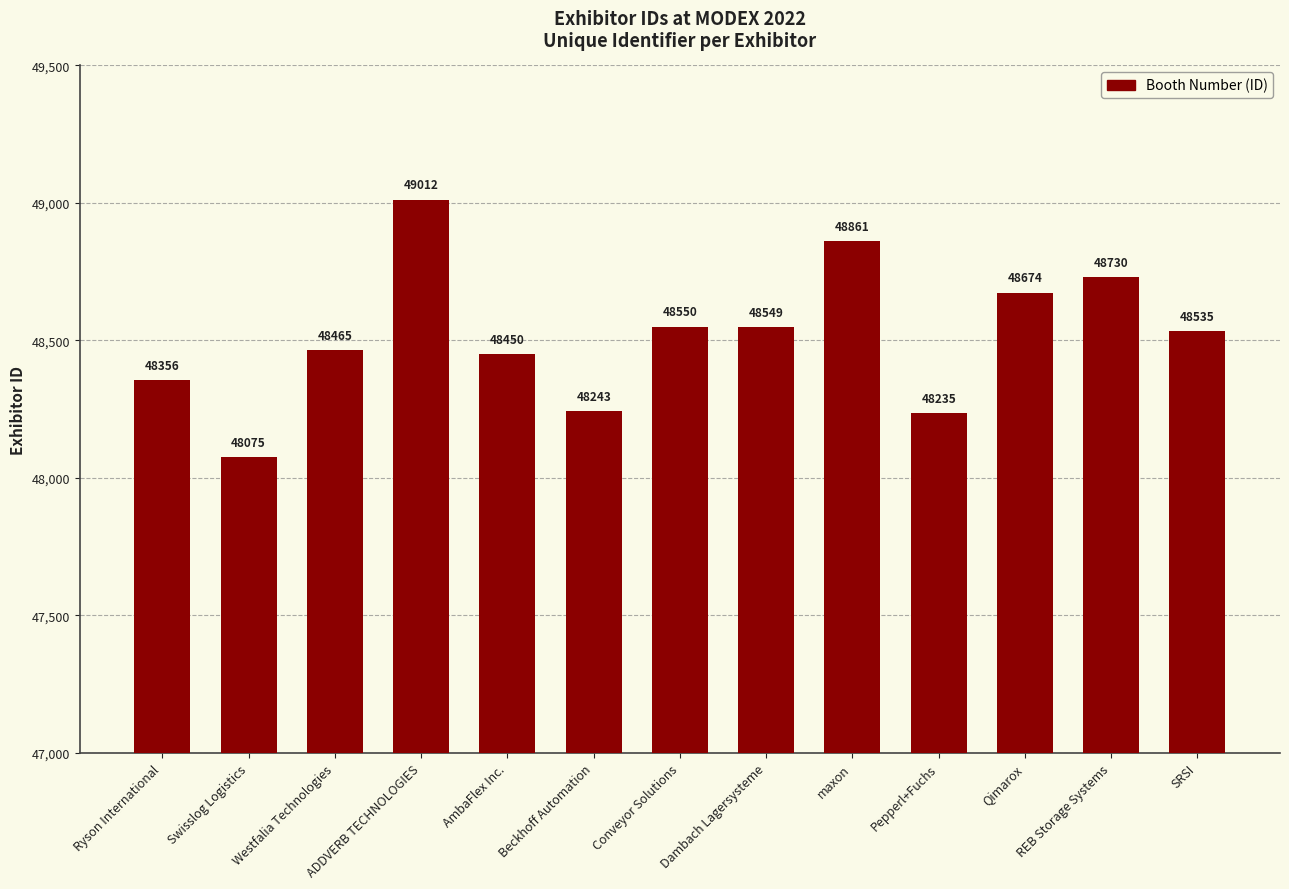

Rank the categories by value from highest to lowest.

ADDVERB TECHNOLOGIES, maxon, REB Storage Systems, Qimarox, Conveyor Solutions, Dambach Lagersysteme, SRSI, Westfalia Technologies, AmbaFlex Inc., Ryson International, Beckhoff Automation, Pepperl+Fuchs, Swisslog Logistics